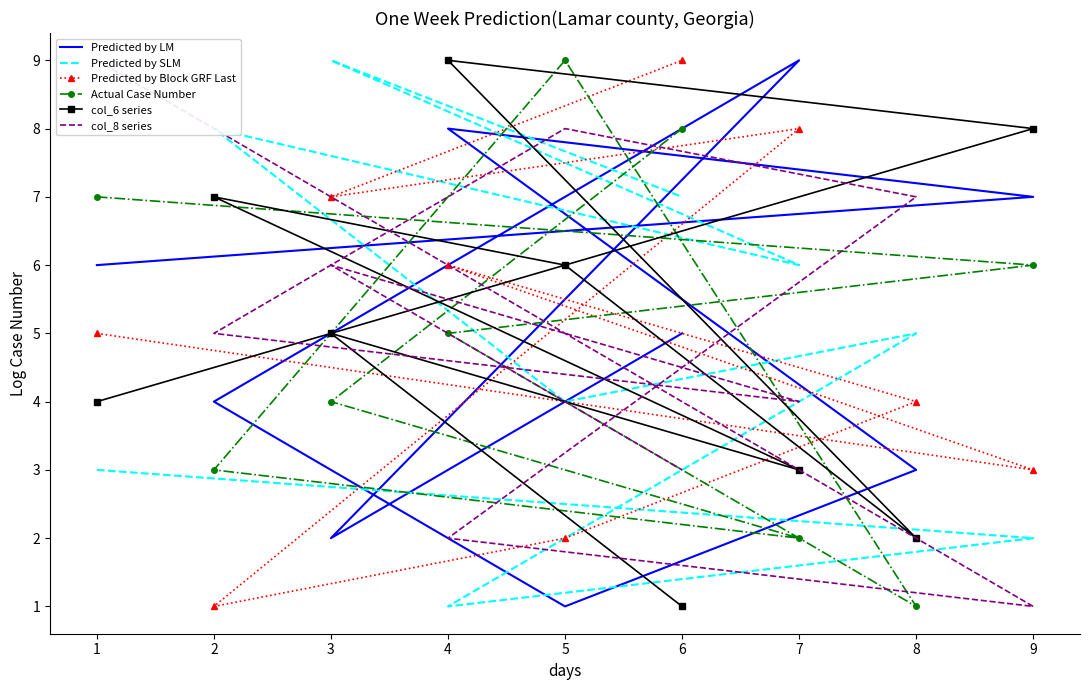

Is this an area chart (filled region under the line)?

No